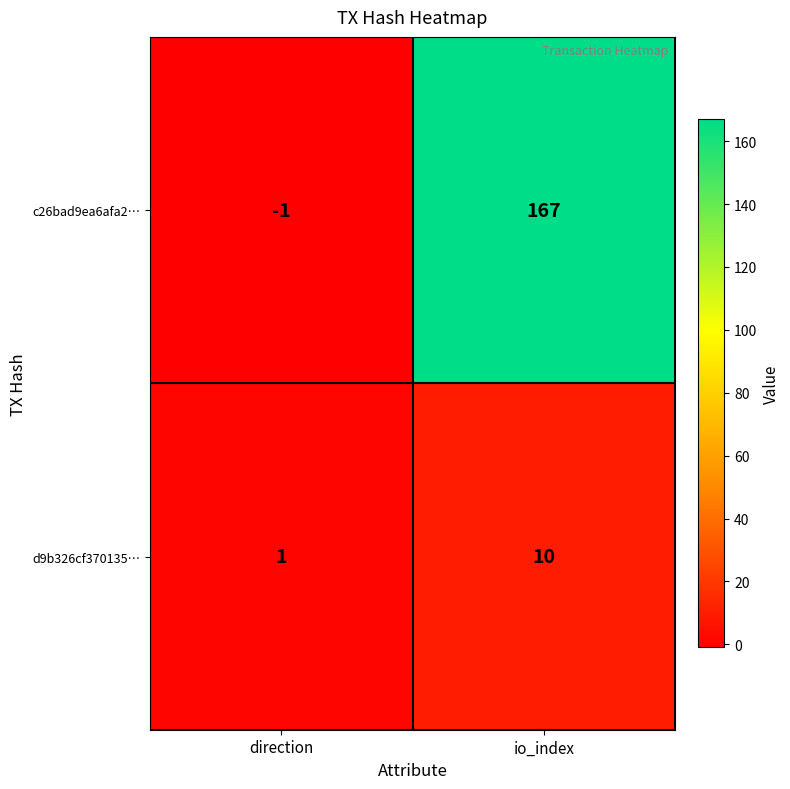

Which series has the largest total across all categories?

c26bad9ea6afa2…